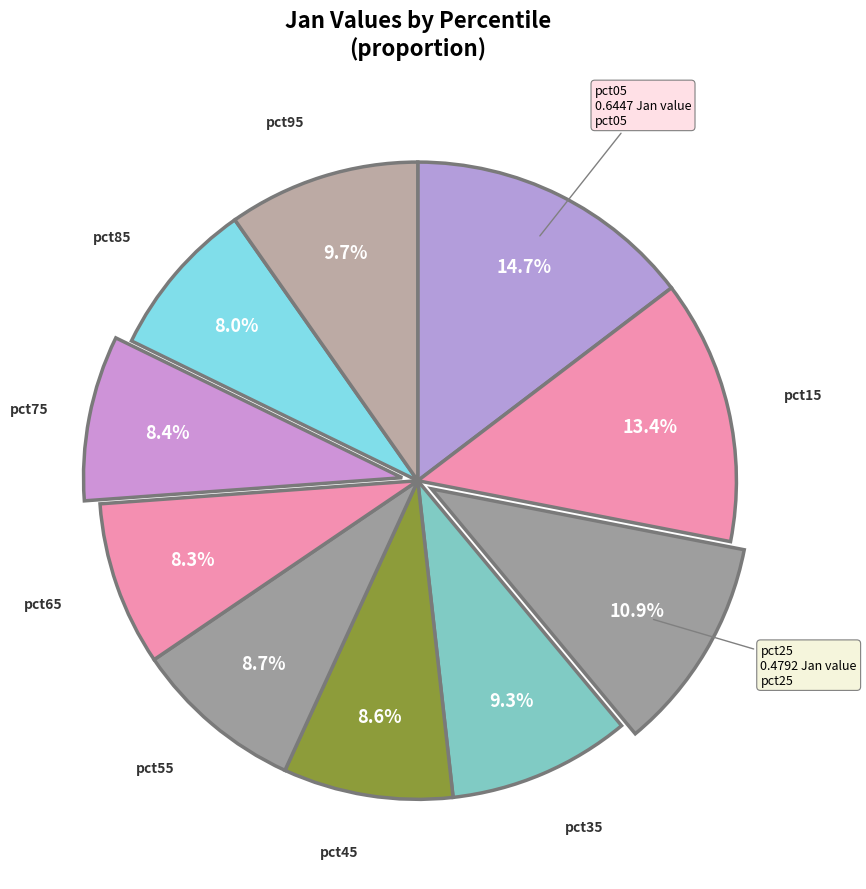

Is there a majority slice in this chart?

No